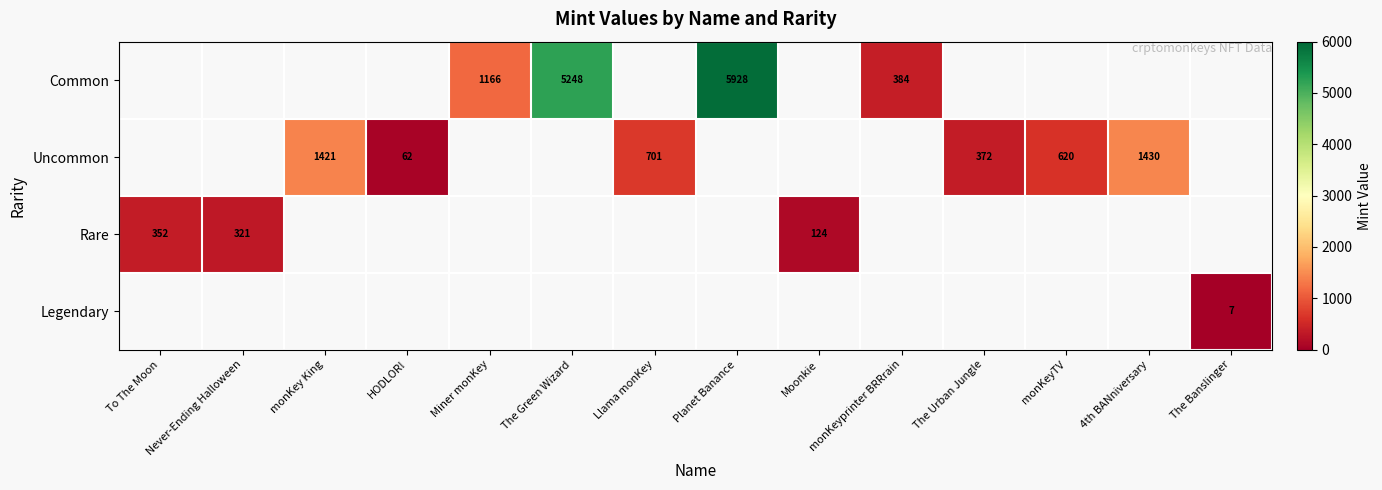

The value of Rare at Moonkie is 202. True or false?

False